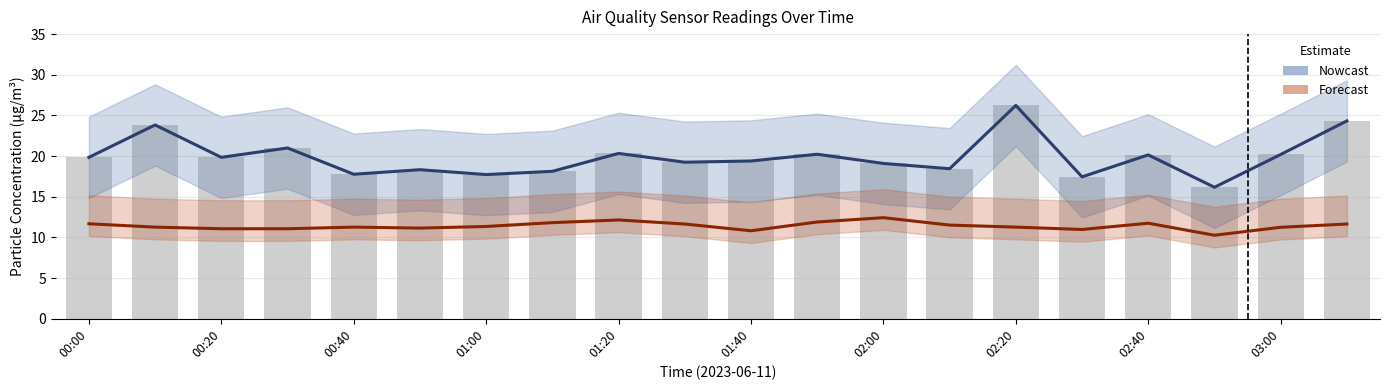

What is the average value of the Forecast series?

11.4